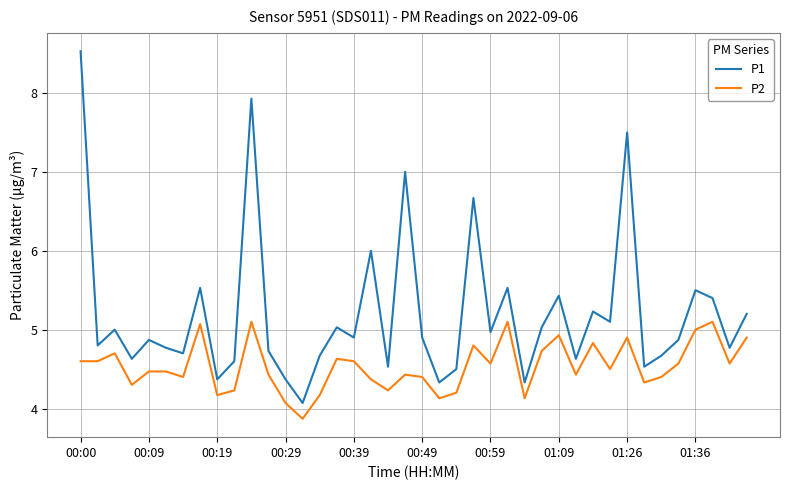

Which series has the widest spread of values?

P1